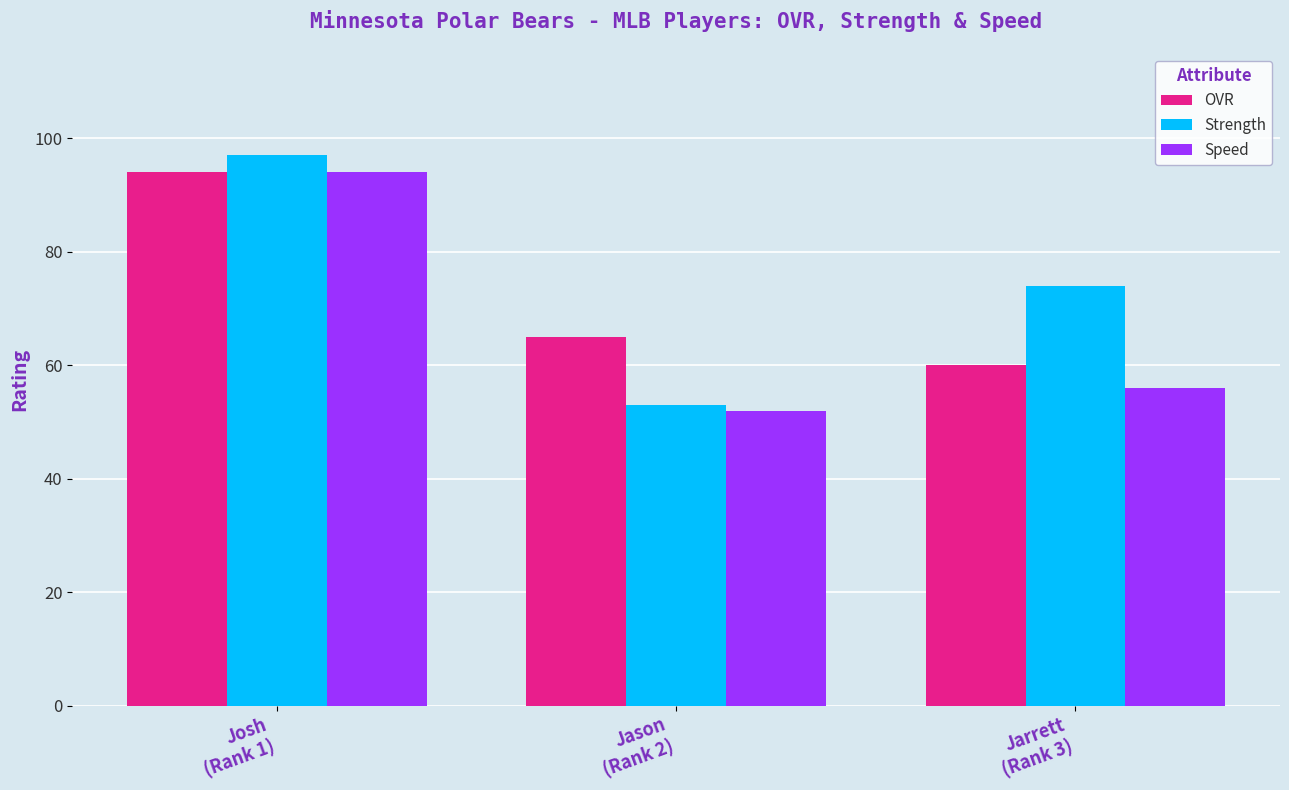

What is the label of the 3rd bar from the left?

Jarrett
(Rank 3)